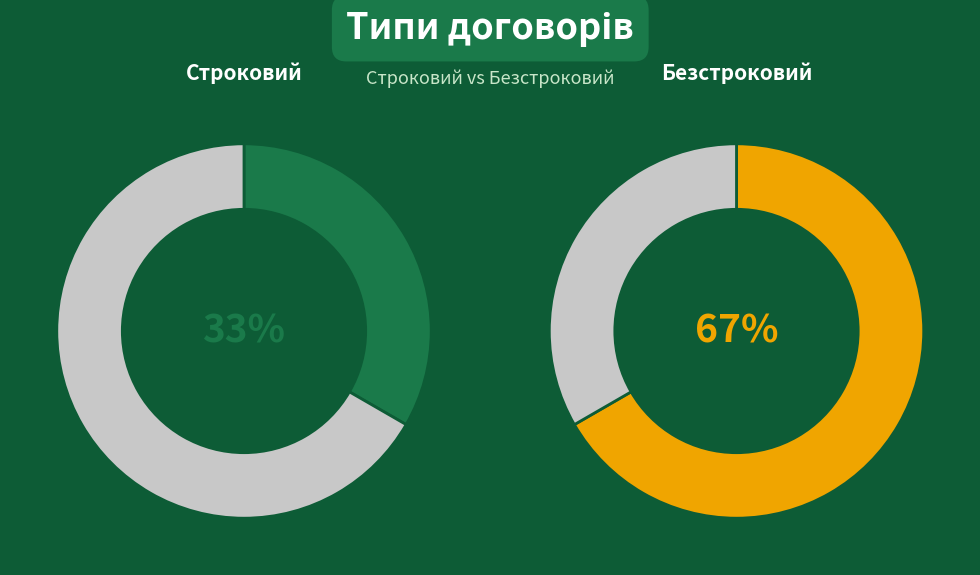

To the nearest percent, what is the combined percentage of Строковий and Безстроковий?

100%